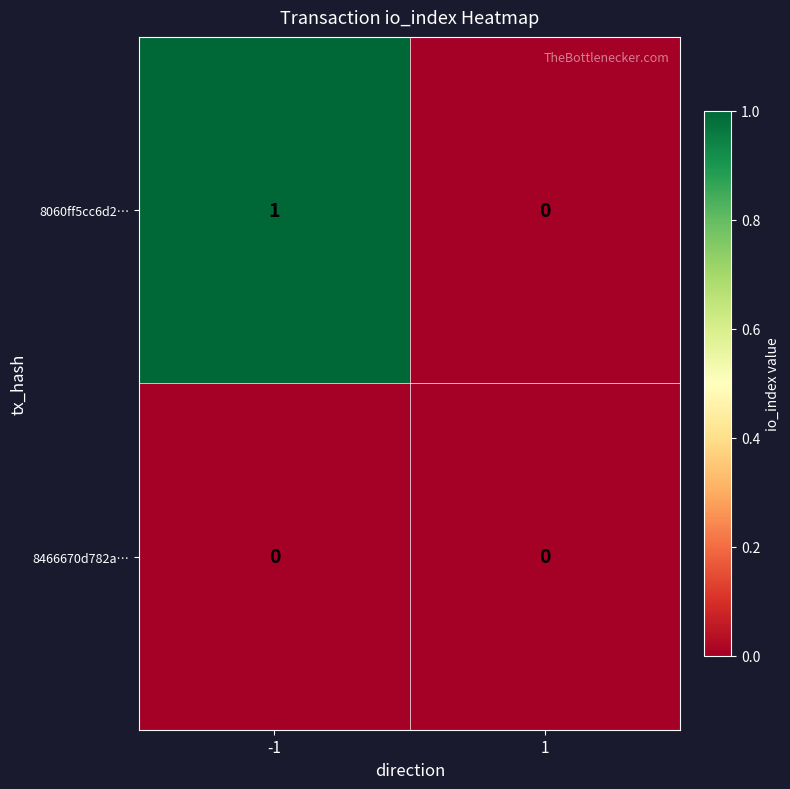

Reading right to left, what are all the values shown in this chart?

8060ff5cc6d2…: 0	1
8466670d782a…: 0	0